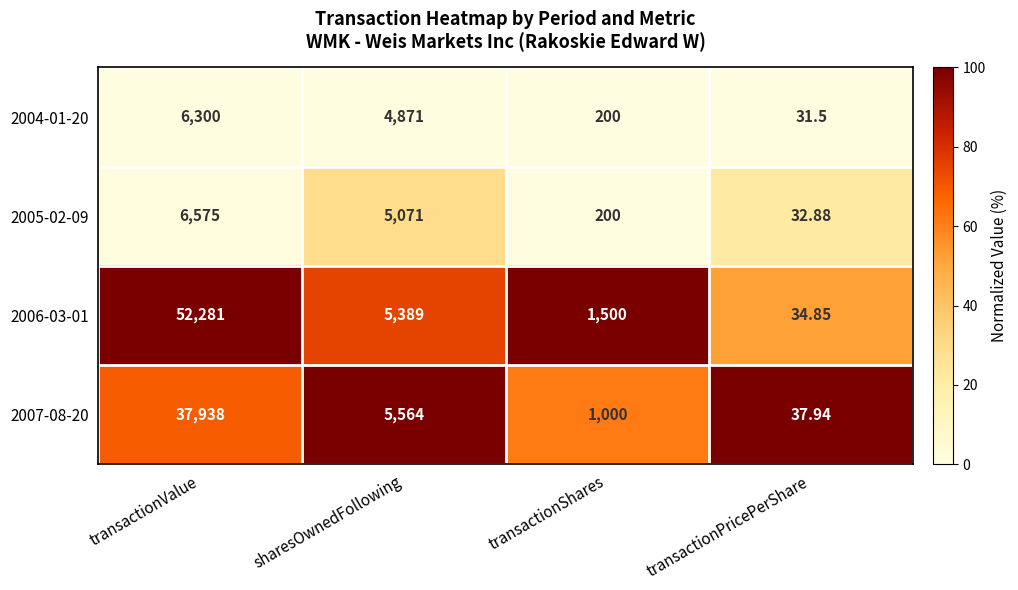

Where does the 2006-03-01 series first go above 5389?

transactionValue